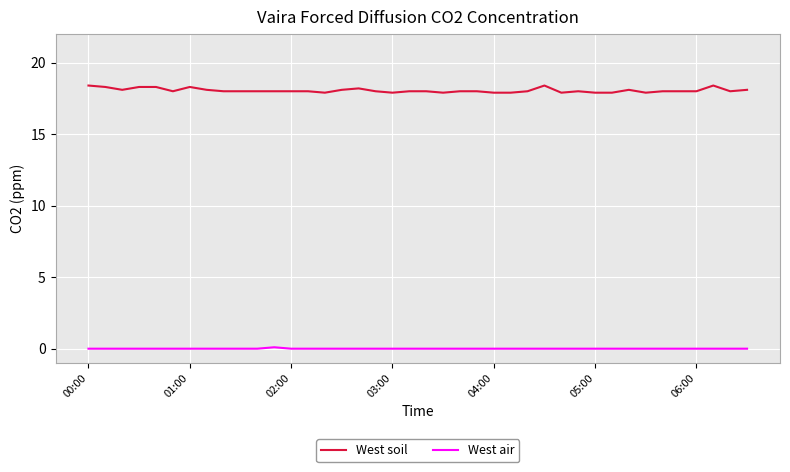

List the series in order of their overall mean, highest first.

West soil, West air